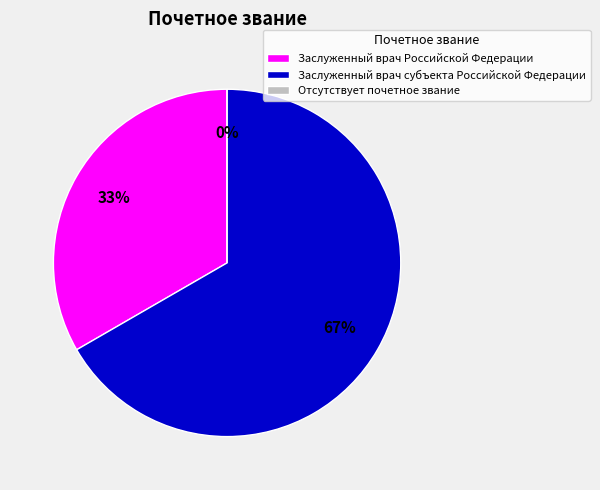

True or false: Заслуженный врач Российской Федерации accounts for 33% of the total.

True